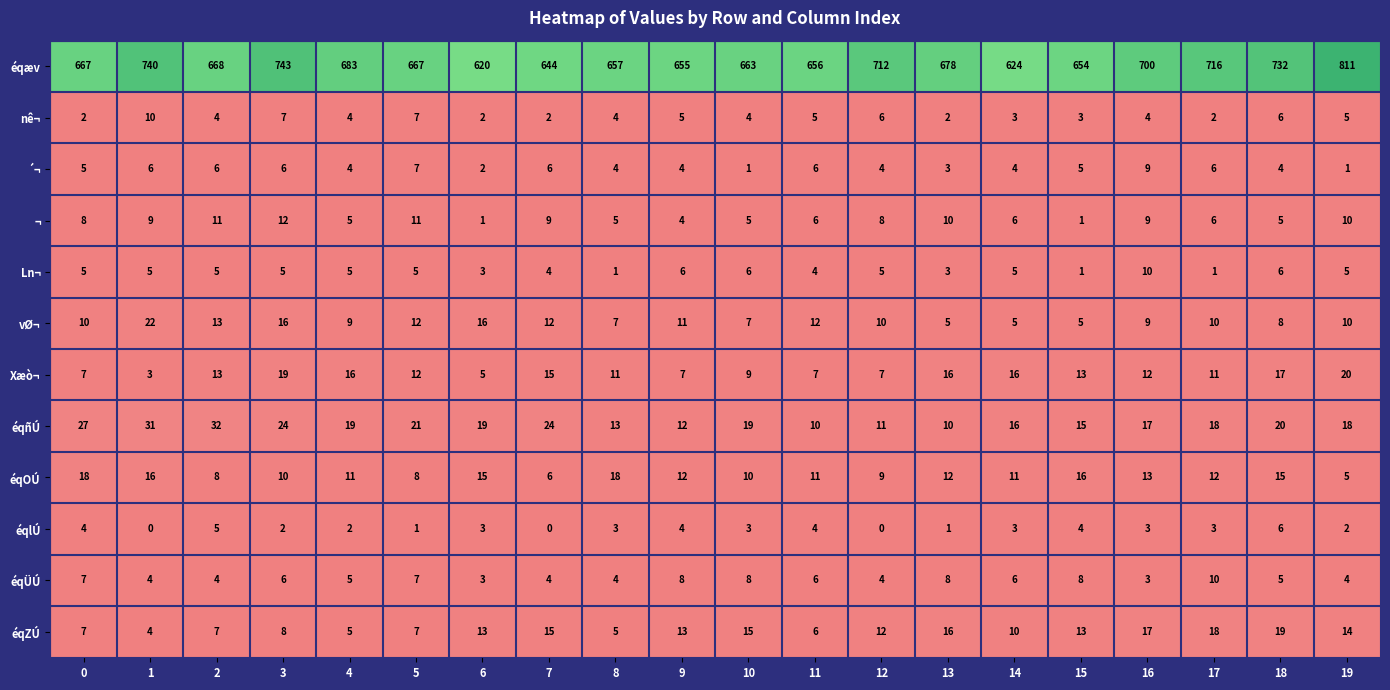

What is the total value across all series at 18?

843